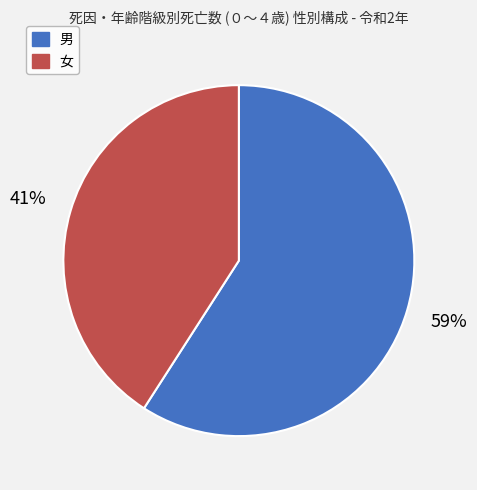

Rank the categories by value from highest to lowest.

男, 女